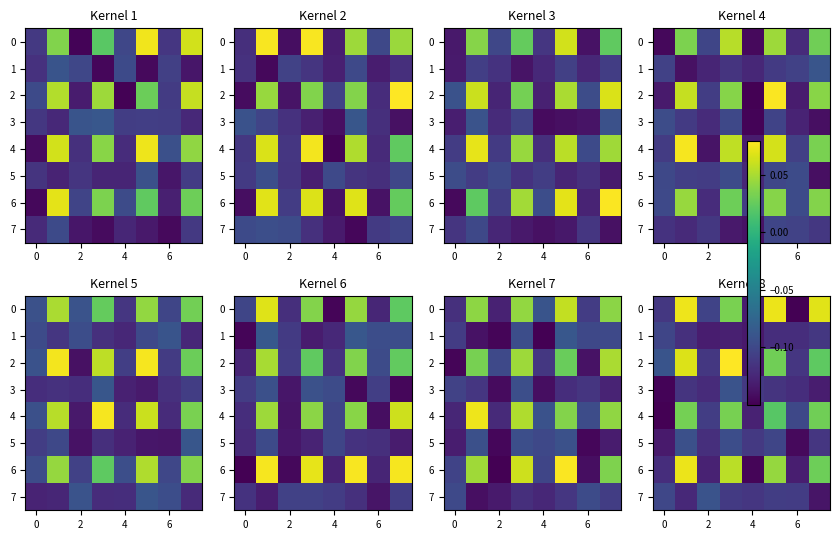

How many positive values does the row_4 series have?

4